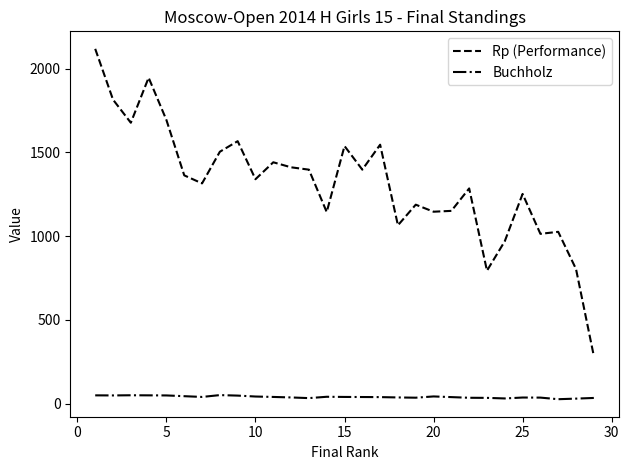

What is the difference between the maximum and minimum values in the Rp (Performance) series?

1833.0